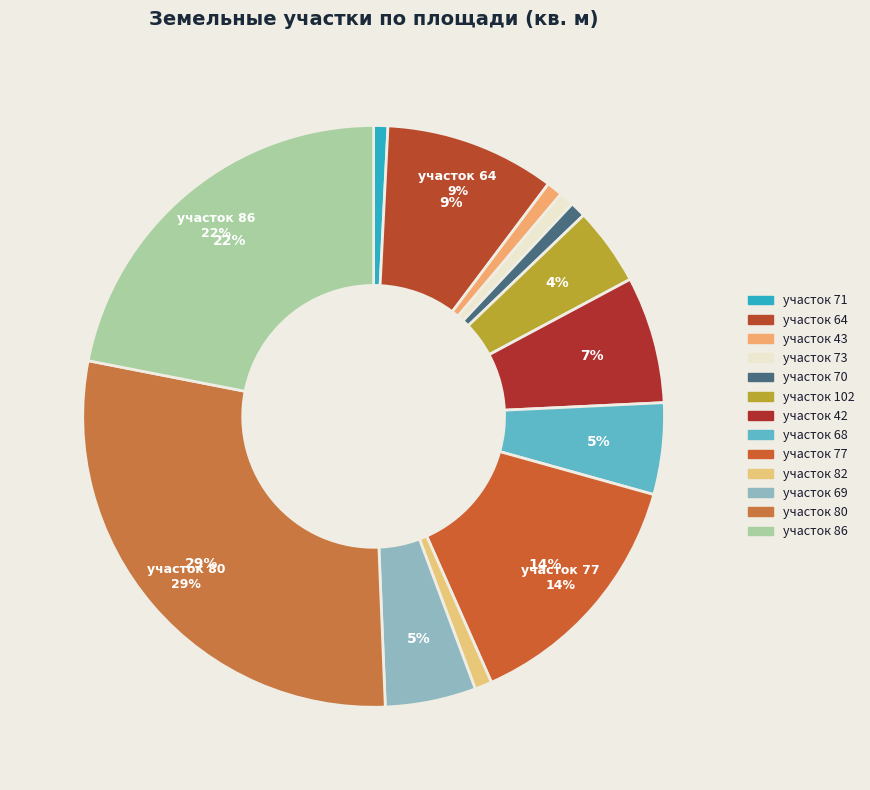

Is there any slice that represents more than half of the pie?

No